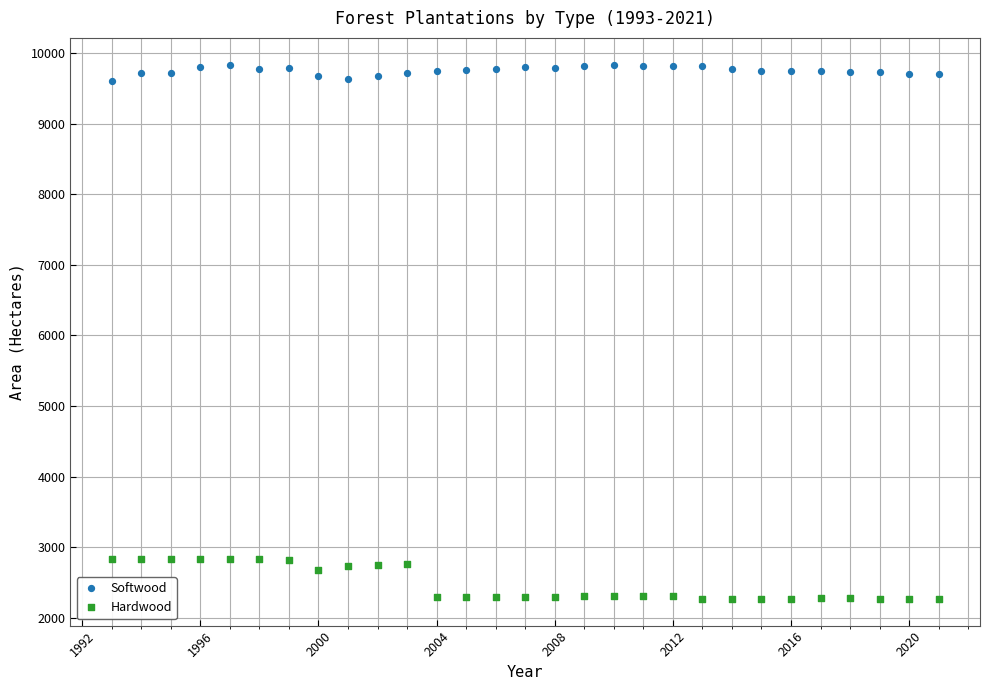

Which series contains the highest Y value?

Softwood